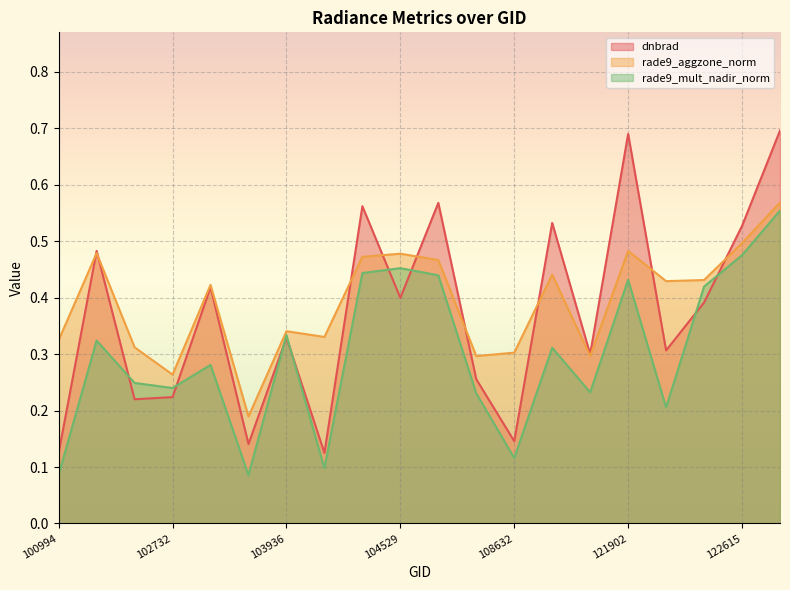

Rank the series by their average value, from lowest to highest.

rade9_mult_nadir_norm, dnbrad, rade9_aggzone_norm